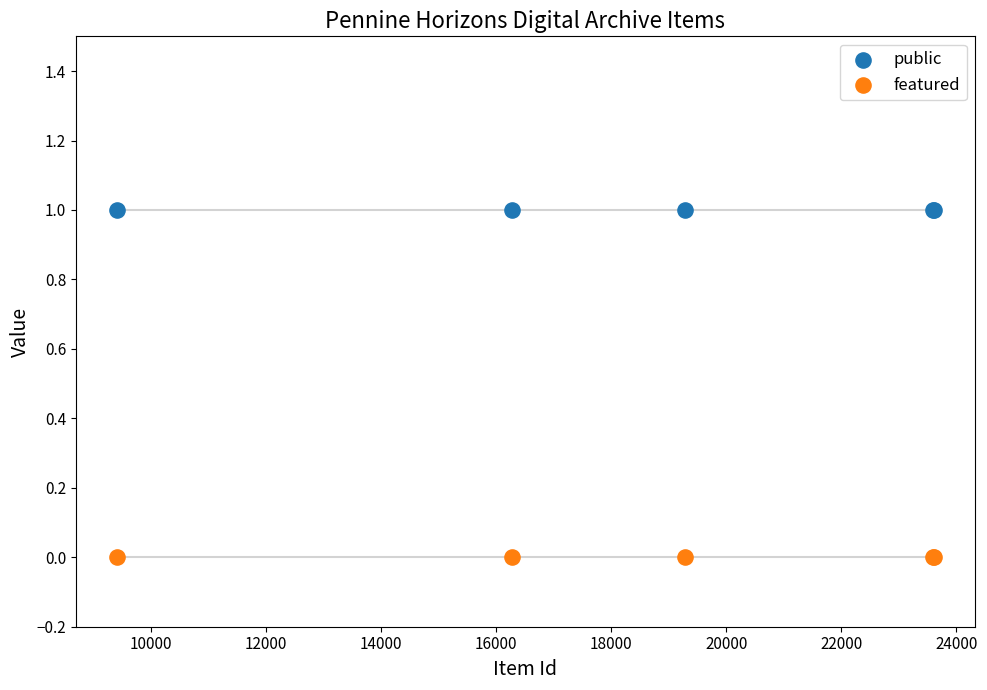

Which series reaches the maximum Y coordinate?

public